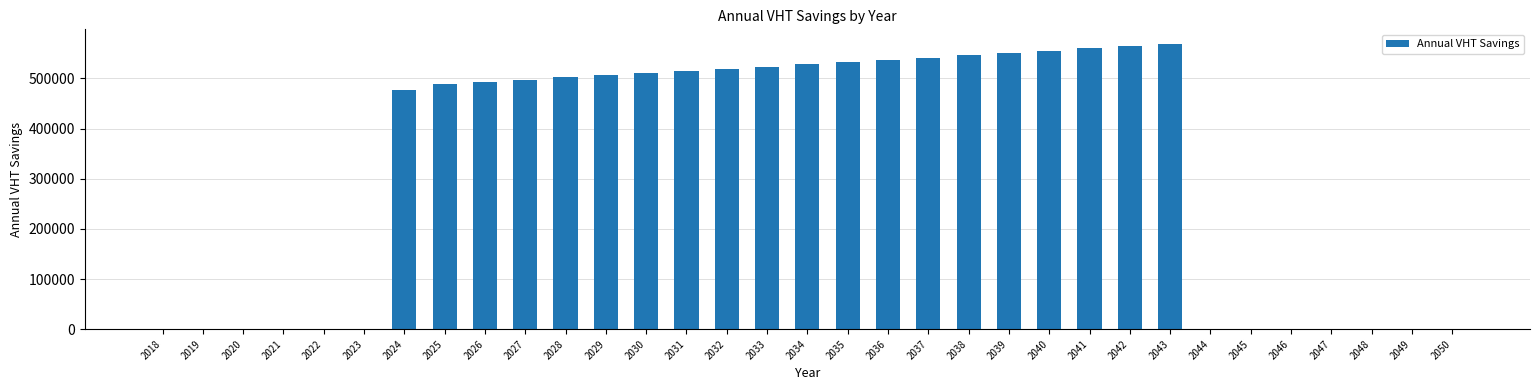

Is it true that the value at 2036 is 536879.5?

True